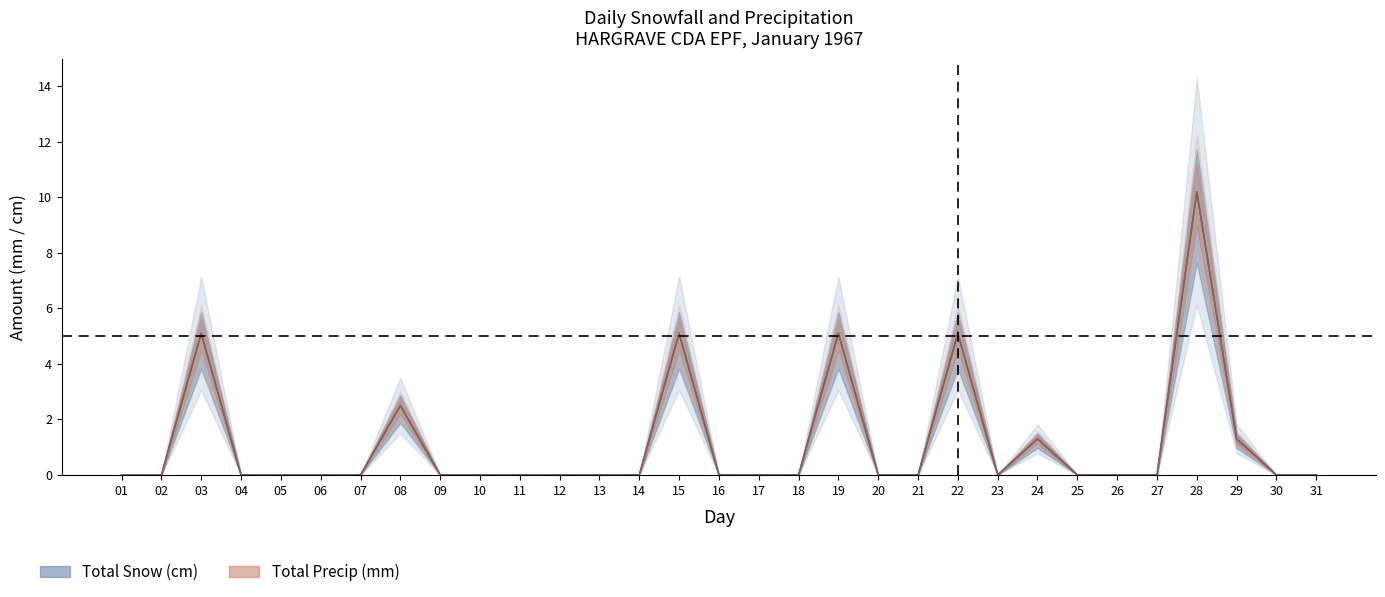

Does the chart display data point markers on the line(s)?

No